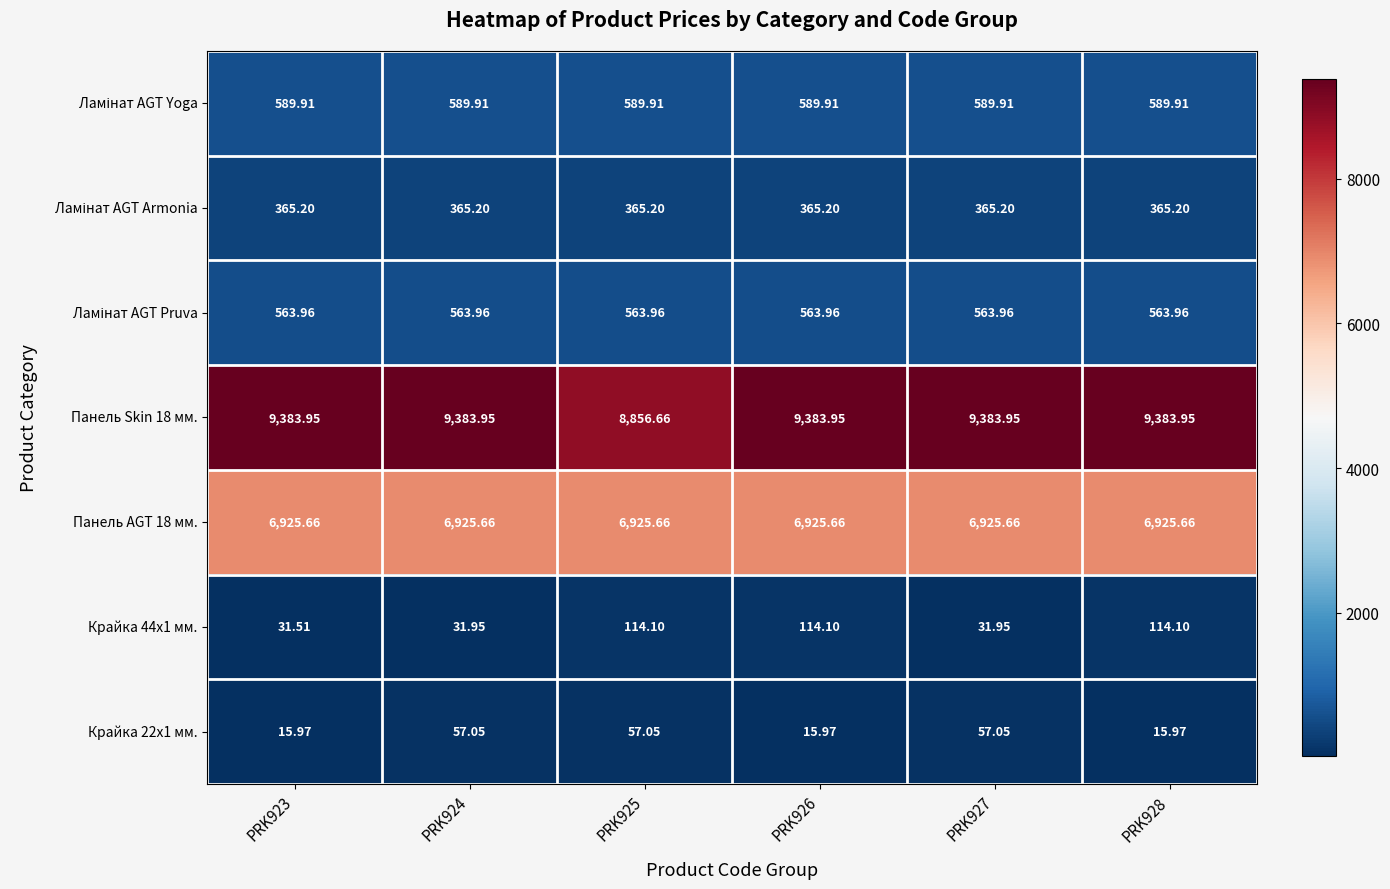

Is the value of Панель AGT 18 мм. at PRK923 greater than the value of Панель Skin 18 мм. at PRK928?

No